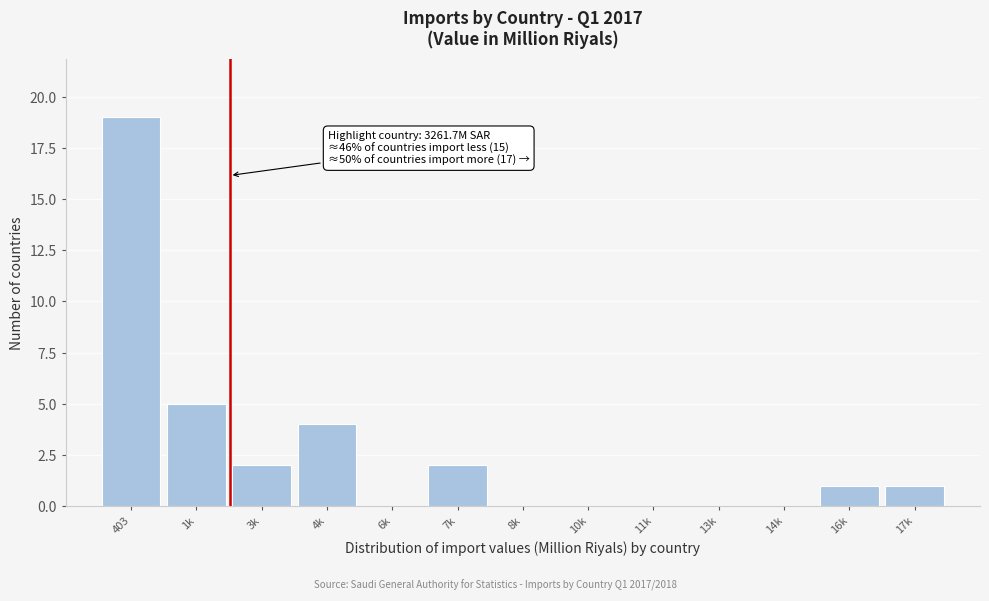

Reading left to right, list all the values displayed in this chart.

403=19	1k=5	3k=2	4k=4	6k=0	7k=2	8k=0	10k=0	11k=0	13k=0	14k=0	16k=1	17k=1